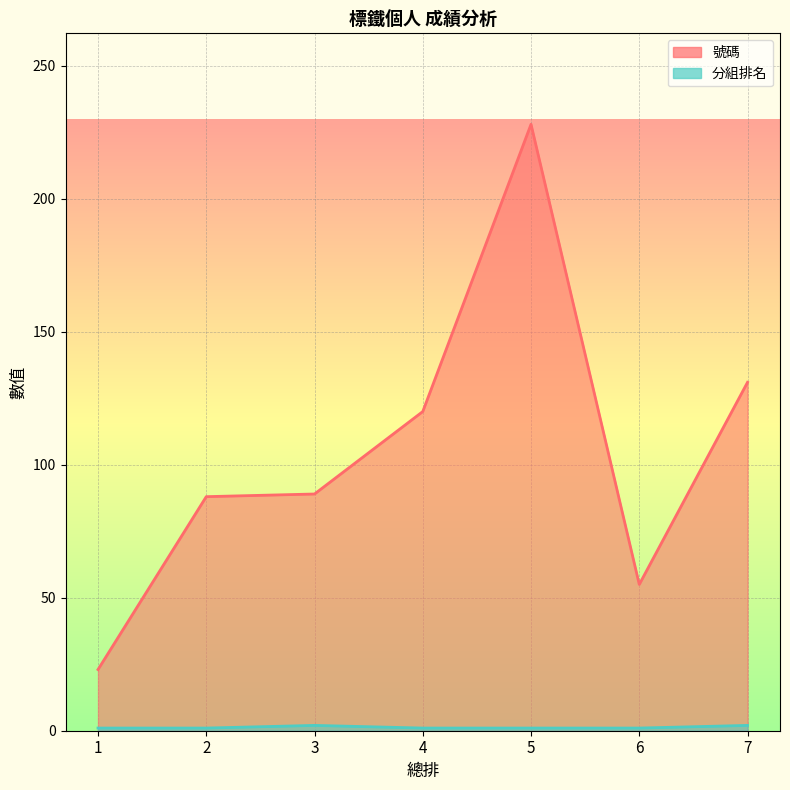

True or false: 分組排名 has more than 1 points higher than both neighbors.

False